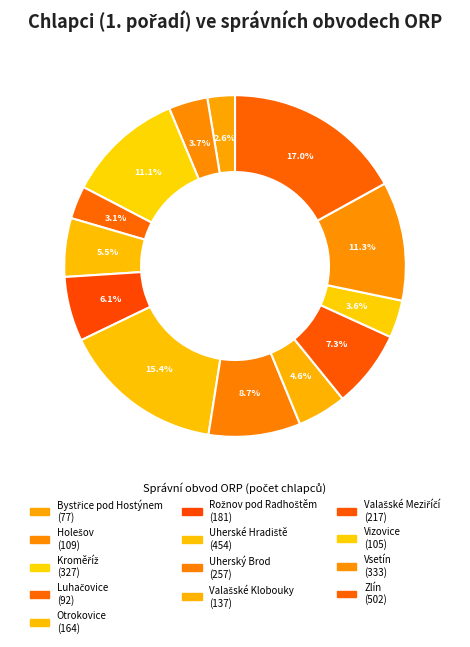

To the nearest percent, what is the difference between the largest and smallest slice percentages?

14%